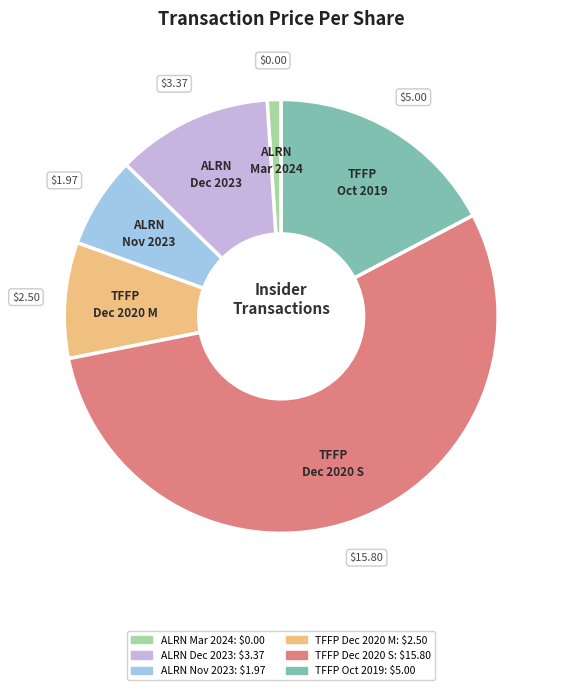

Is there a majority slice in this chart?

Yes